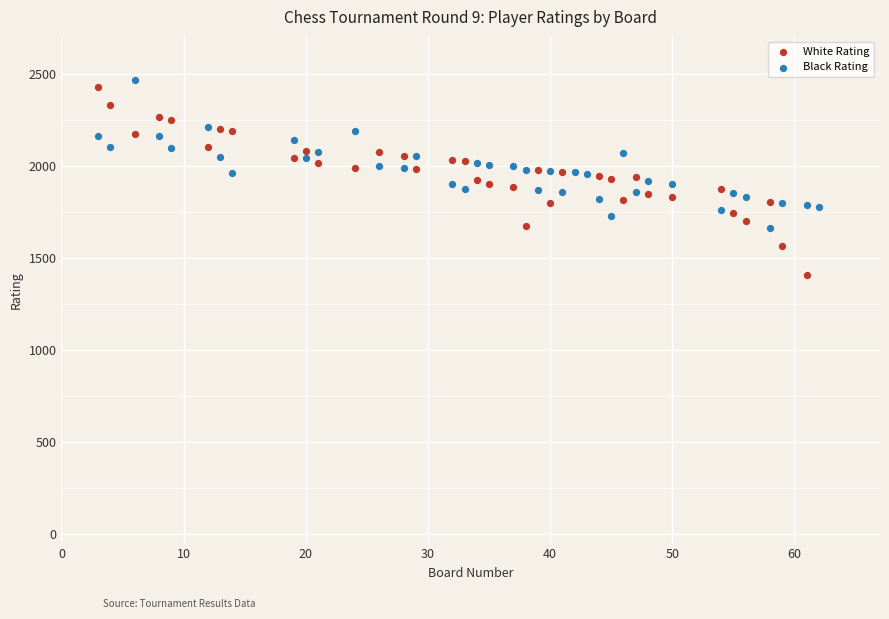

Which series has the widest spread of Y values?

White Rating